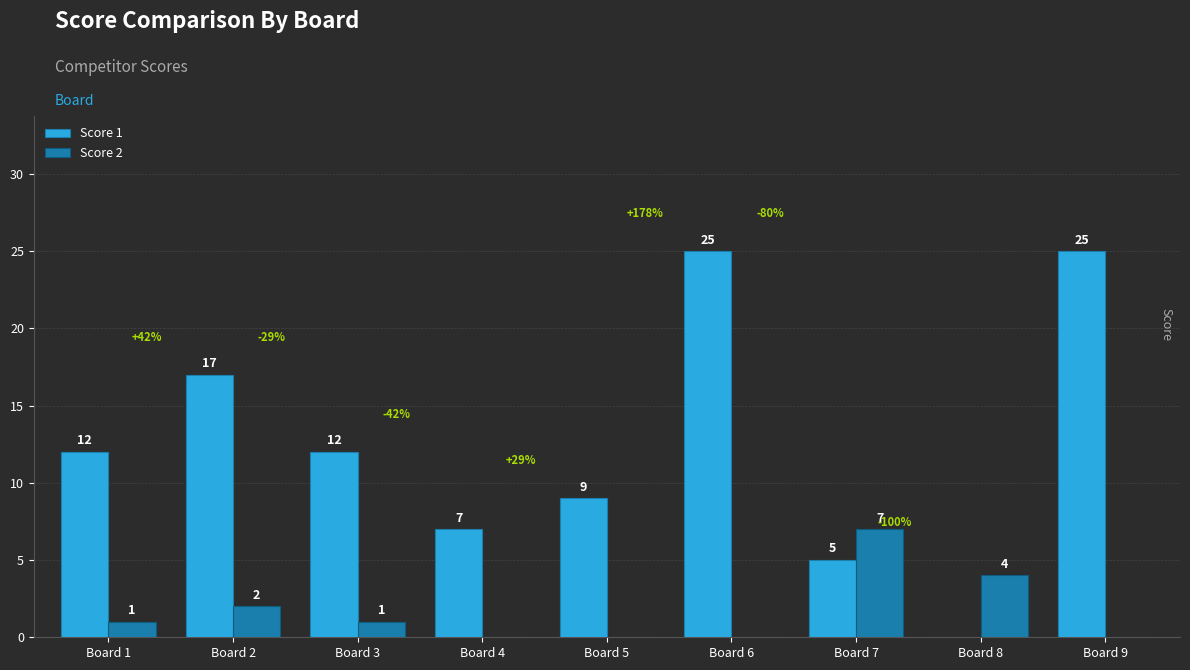

What is the sum of all Score 2 values?

15